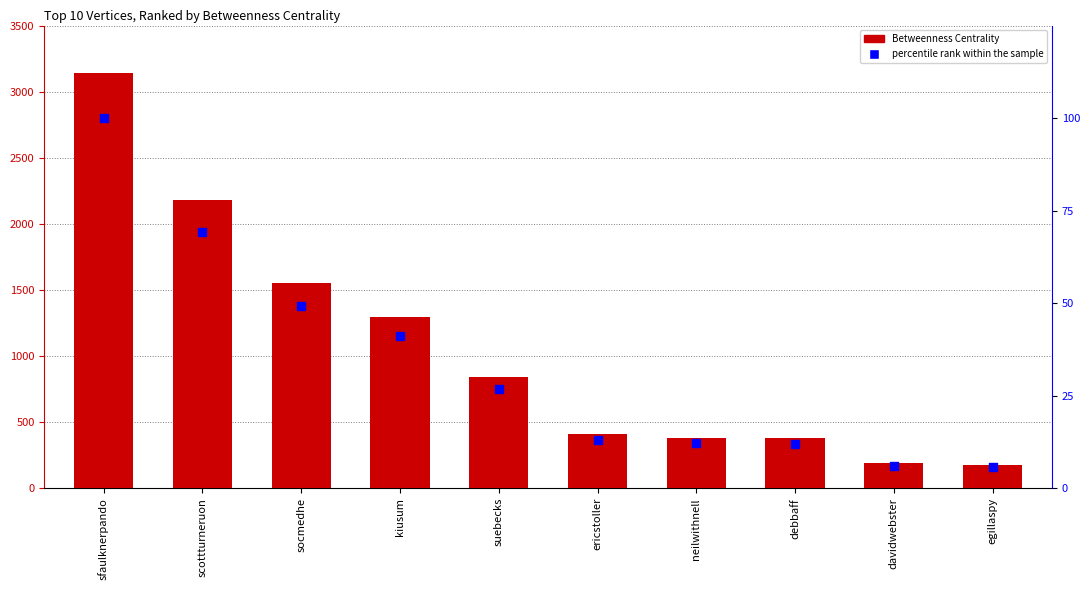

What is the total value across all series at ericstoller?

428.1